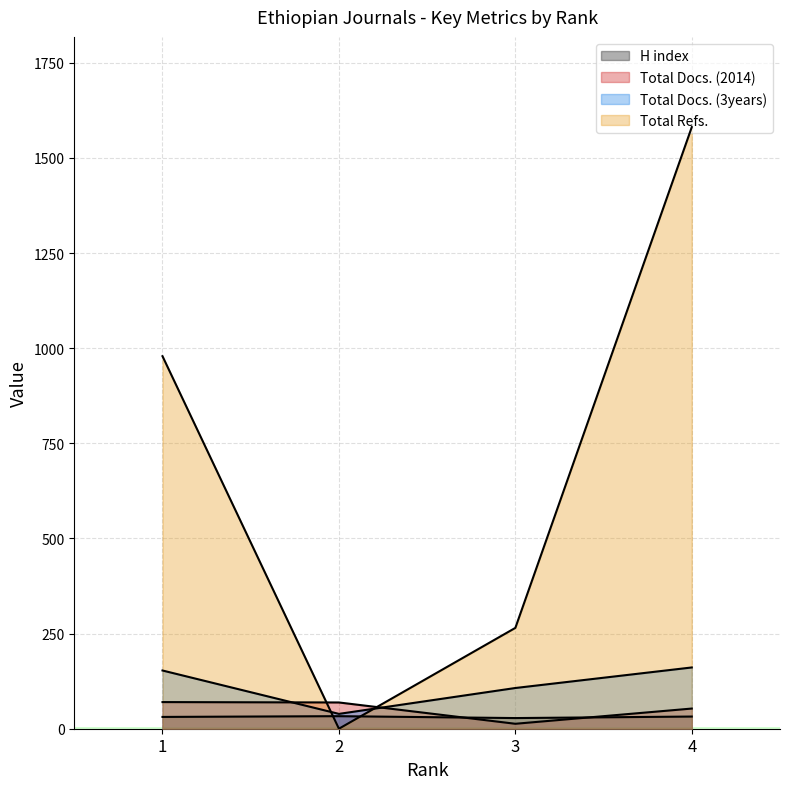

What is the value of the Total Docs. (3years) point at the 2nd from the left?

39